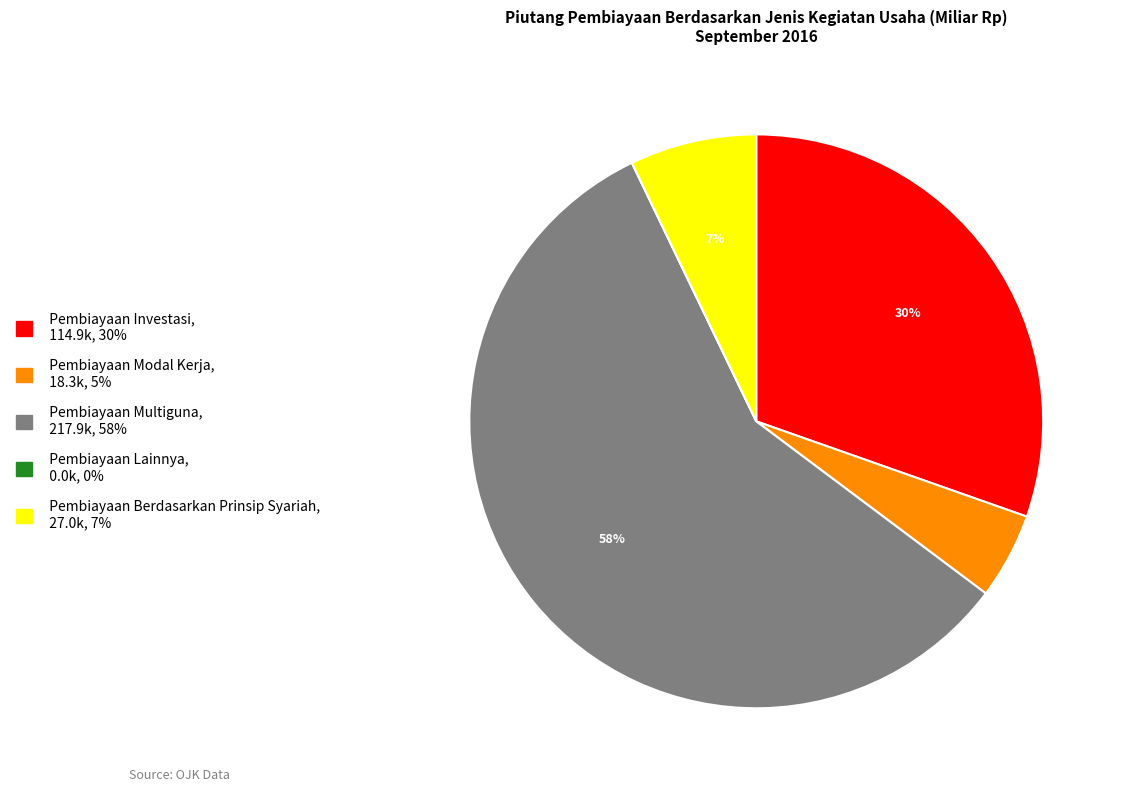

Which slice is the largest?

Pembiayaan Multiguna